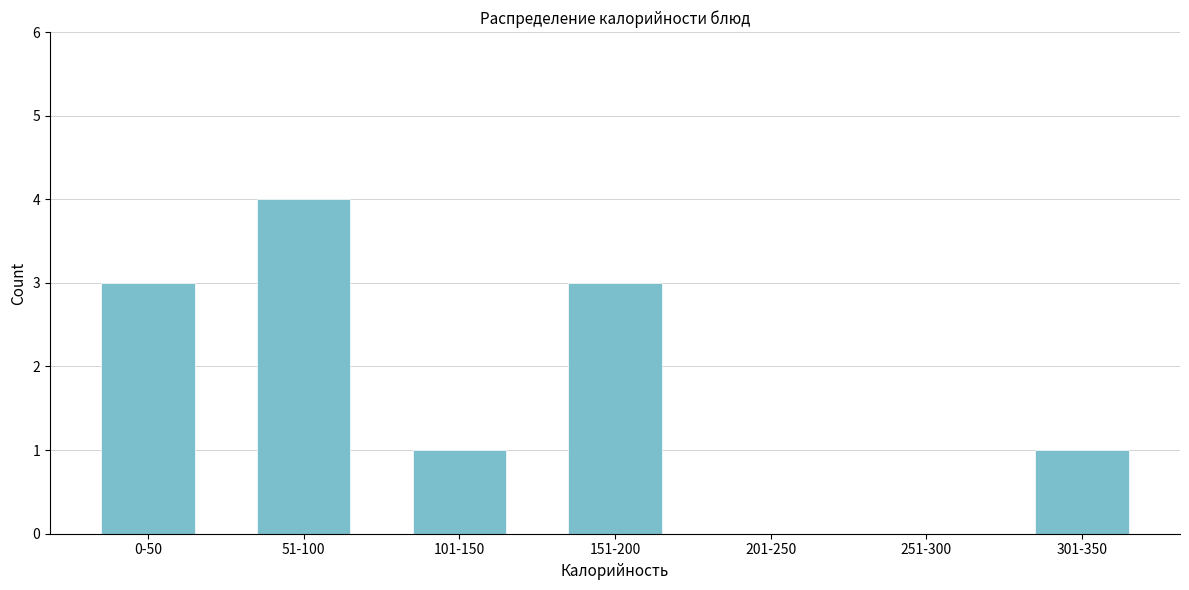

Reading right to left, transcribe all the data shown in this chart.

301-350=1	251-300=0	201-250=0	151-200=3	101-150=1	51-100=4	0-50=3